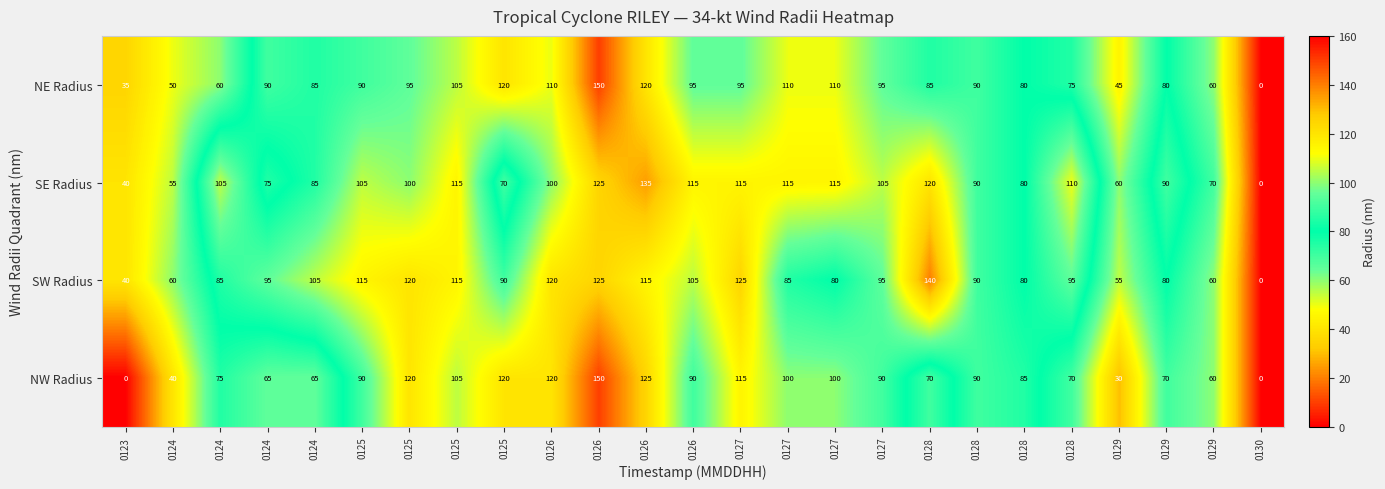

Between 0129 and 0125, which is larger?

0125